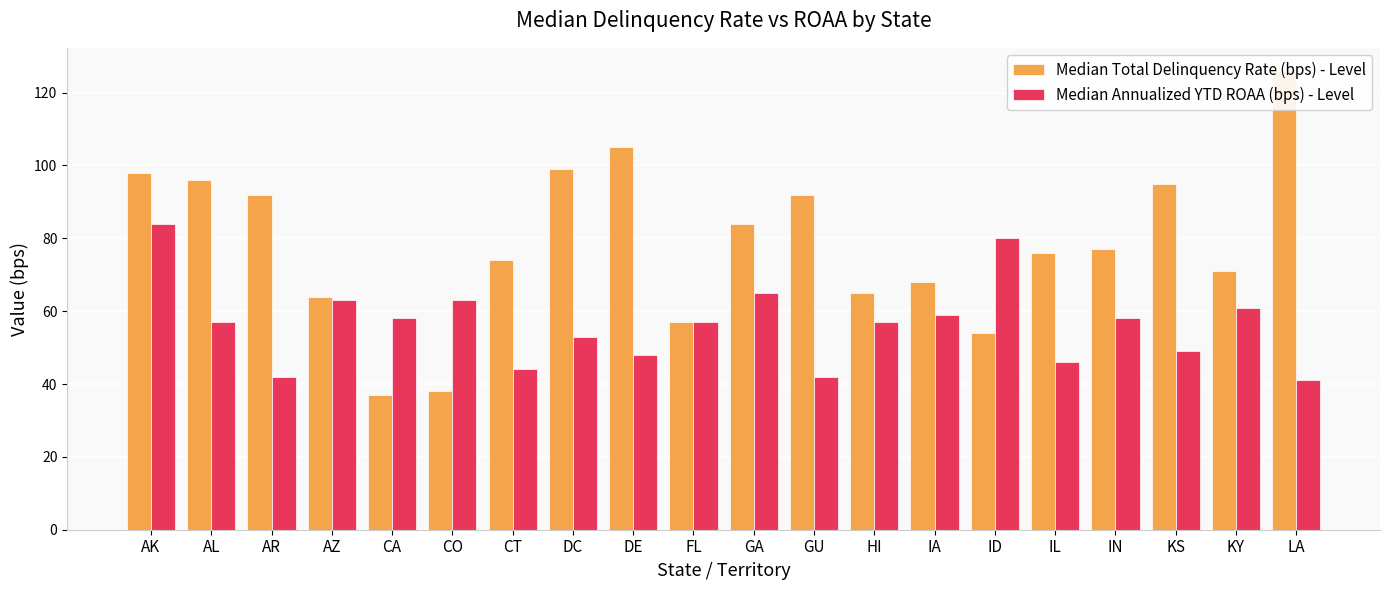

What is the difference between the highest and lowest values at GA?

19